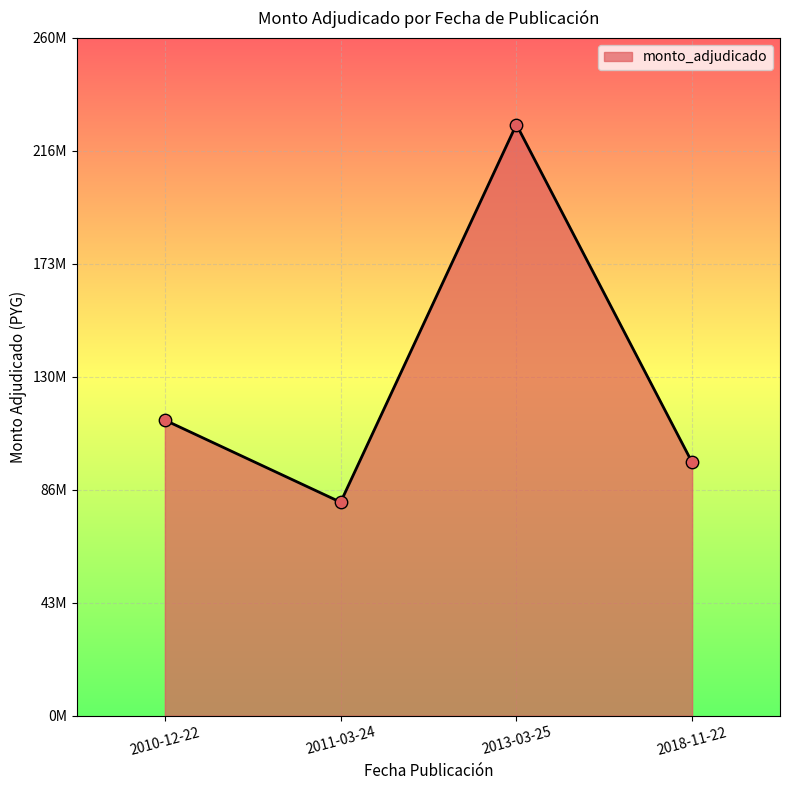

Approximately how many times larger is the value at 2013-03-25 compared to 2010-12-22?

2.0